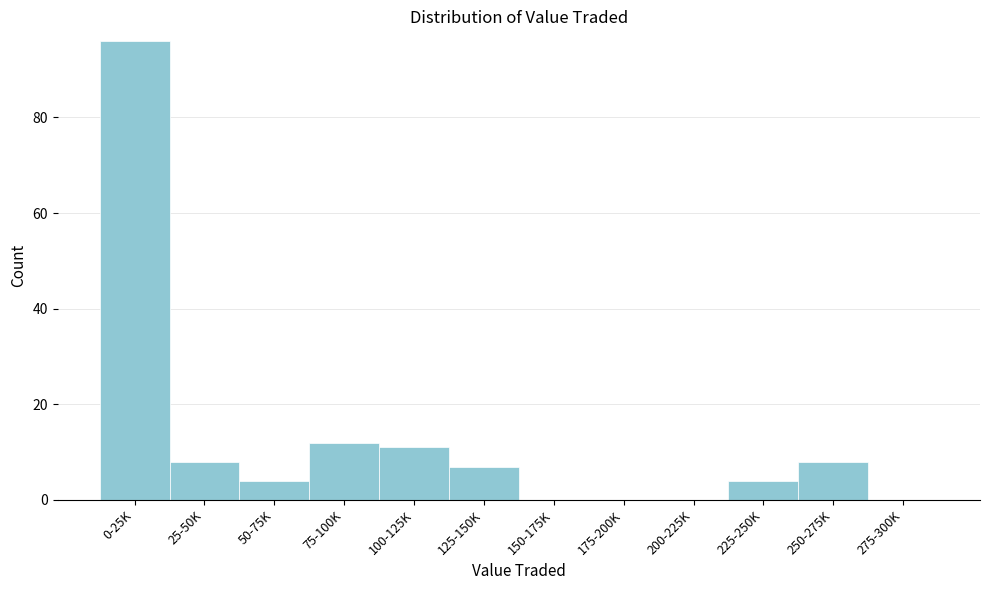

Reading right to left, transcribe all the data shown in this chart.

275-300K=0	250-275K=8	225-250K=4	200-225K=0	175-200K=0	150-175K=0	125-150K=7	100-125K=11	75-100K=12	50-75K=4	25-50K=8	0-25K=96